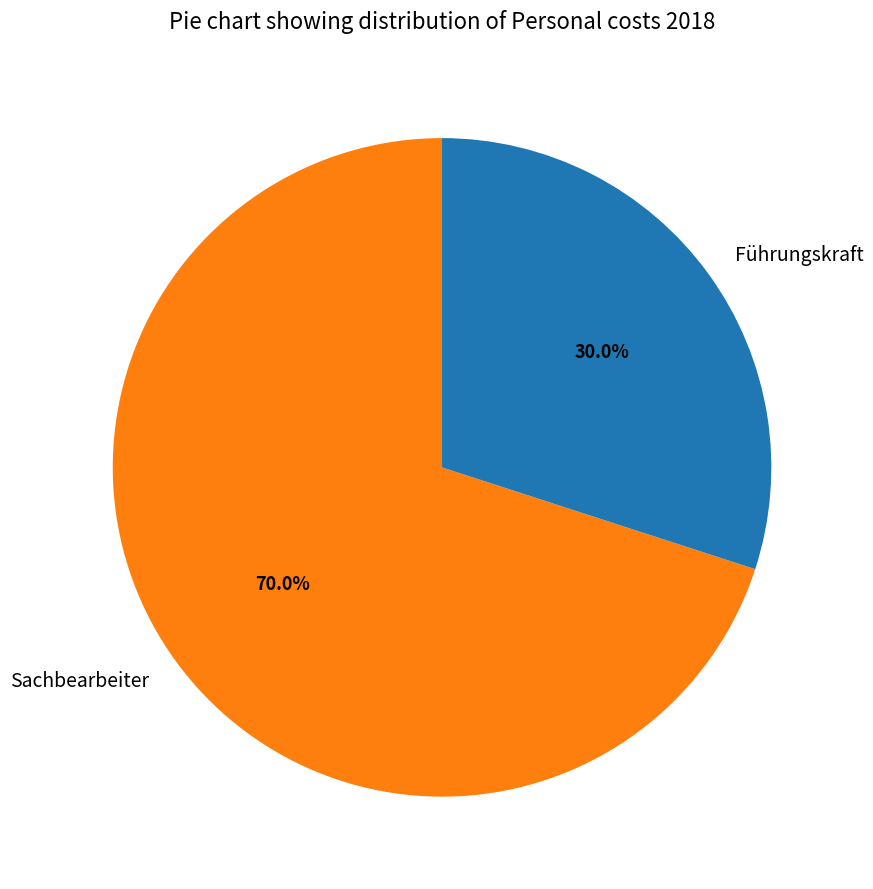

Does any single category account for the majority?

Yes